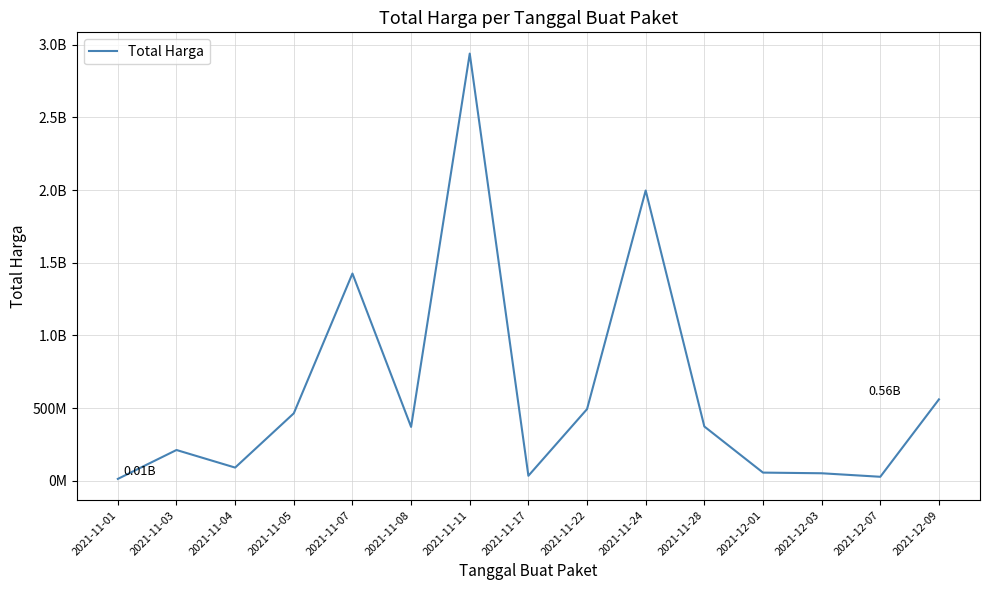

What is the change in value from 2021-11-01 to 2021-11-07?

+1413080400